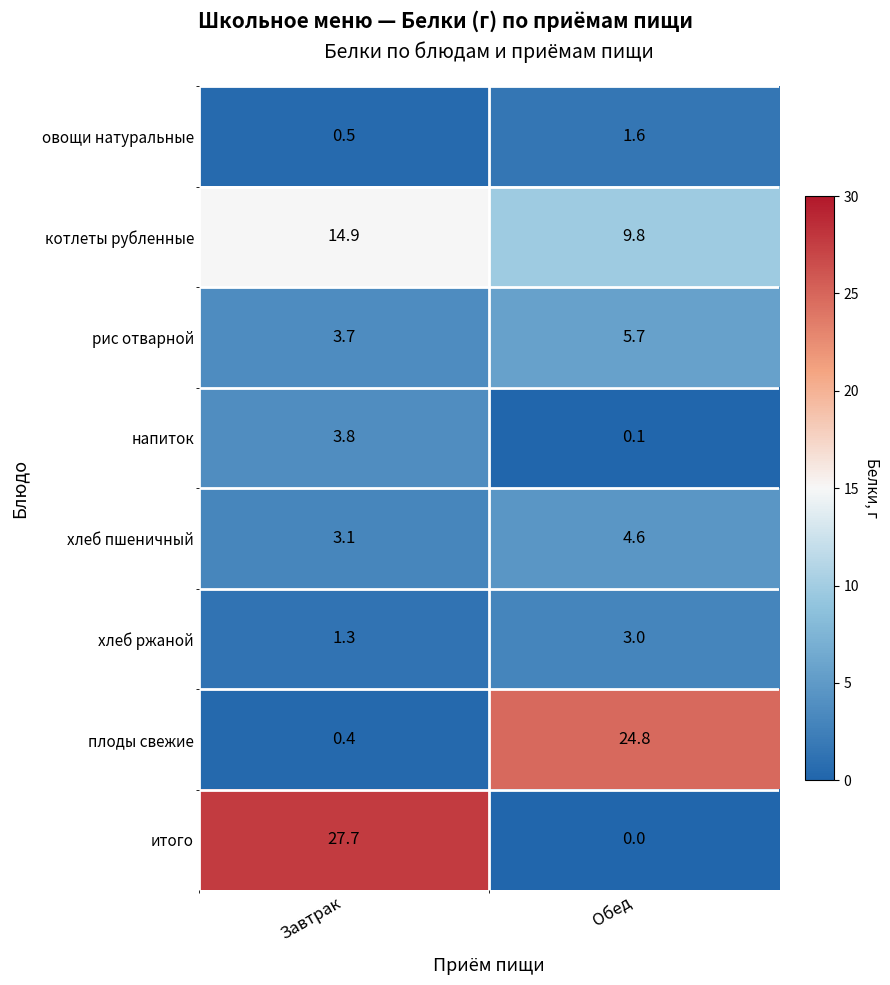

What is the total value across all series at Обед?

49.6